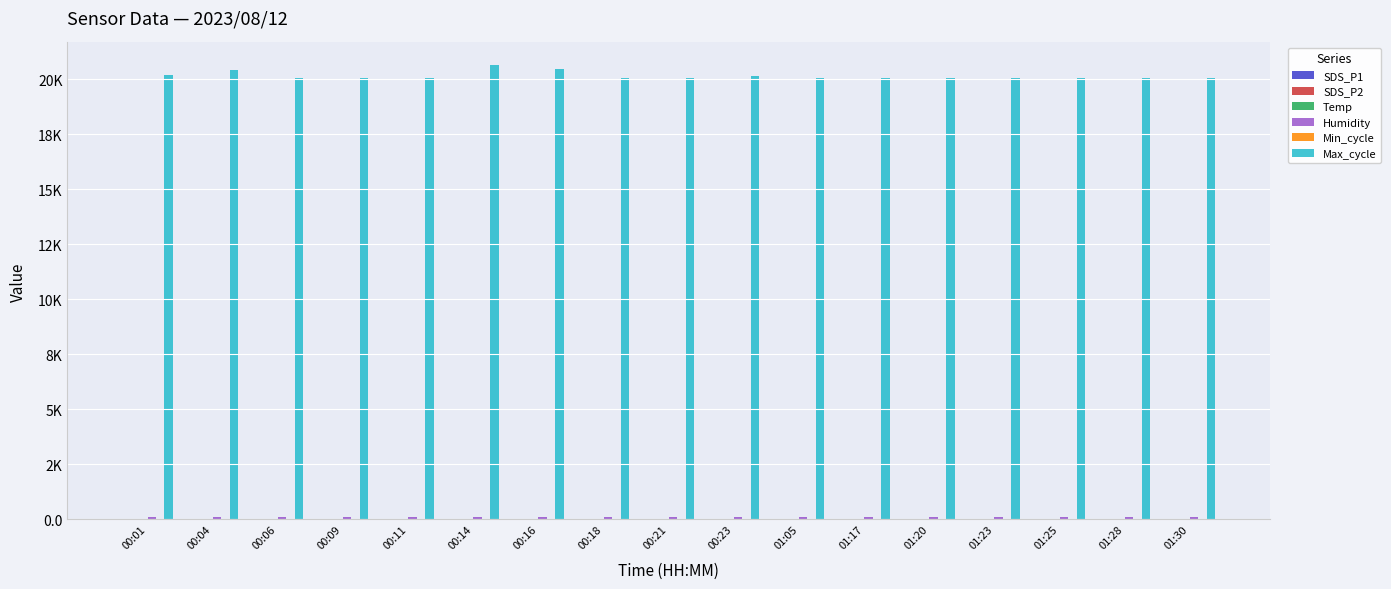

Reading left to right, list all the values displayed in this chart.

SDS_P1: 10.4	6.3	8.5	6.2	7.7	10.2	8.6	8.1	9.8	6.9	11.7	8.2	5.3	6.9	6.2	8.2	12.3
SDS_P2: 2.8	2.5	2.9	3.2	4.2	4.6	5.2	4.9	5.3	4.3	3.6	4.1	3.7	4.1	4.1	4.1	4.7
Temp: 19.3	19.2	19.3	19.2	19.2	19.2	19.3	19.2	19.2	19.3	18.8	18.7	18.7	18.7	18.7	18.7	18.7
Humidity: 99.9	99.9	99.9	99.9	99.9	99.9	99.9	99.9	99.9	99.9	99.9	99.9	99.9	99.9	99.9	99.9	99.9
Min_cycle: 28.0	28.0	28.0	28.0	28.0	28.0	28.0	28.0	28.0	28.0	28.0	28.0	28.0	28.0	28.0	28.0	28.0
Max_cycle: 20213.0	20422.0	20049.0	20037.0	20053.0	20643.0	20487.0	20044.0	20045.0	20131.0	20076.0	20049.0	20048.0	20080.0	20053.0	20053.0	20053.0